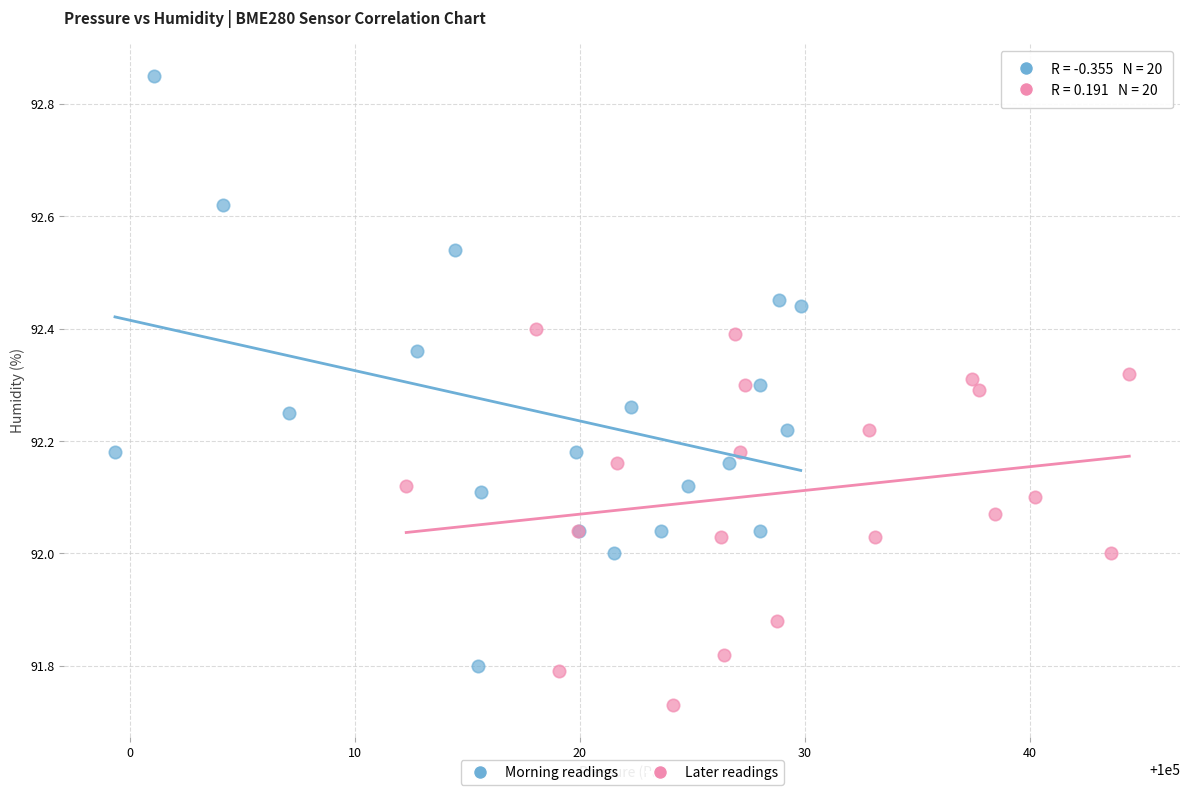

Which series contains the highest Y value?

Morning readings